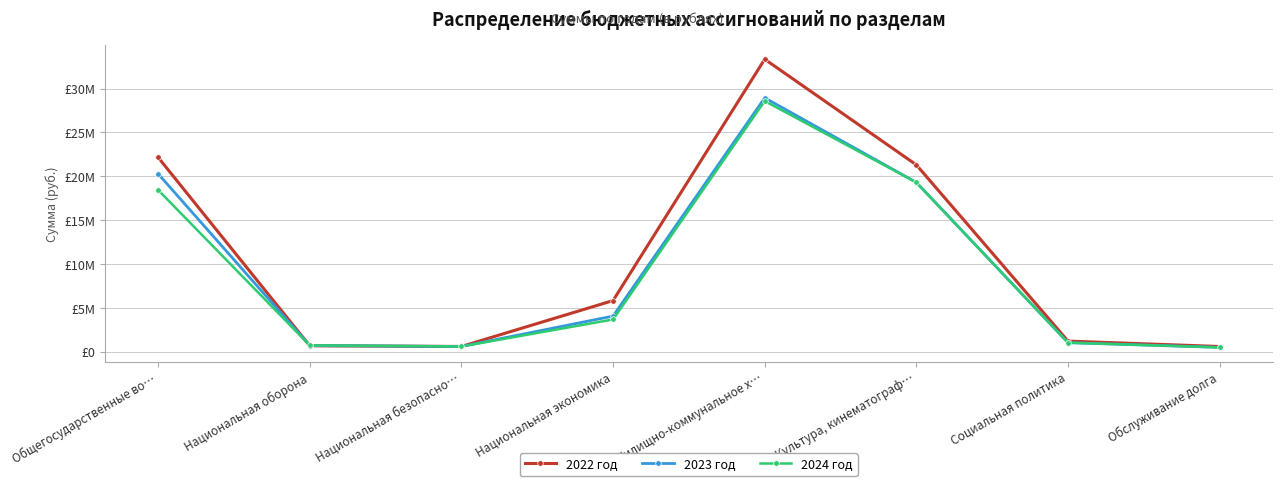

What is the lowest value of the 2024 год series?

500000.0